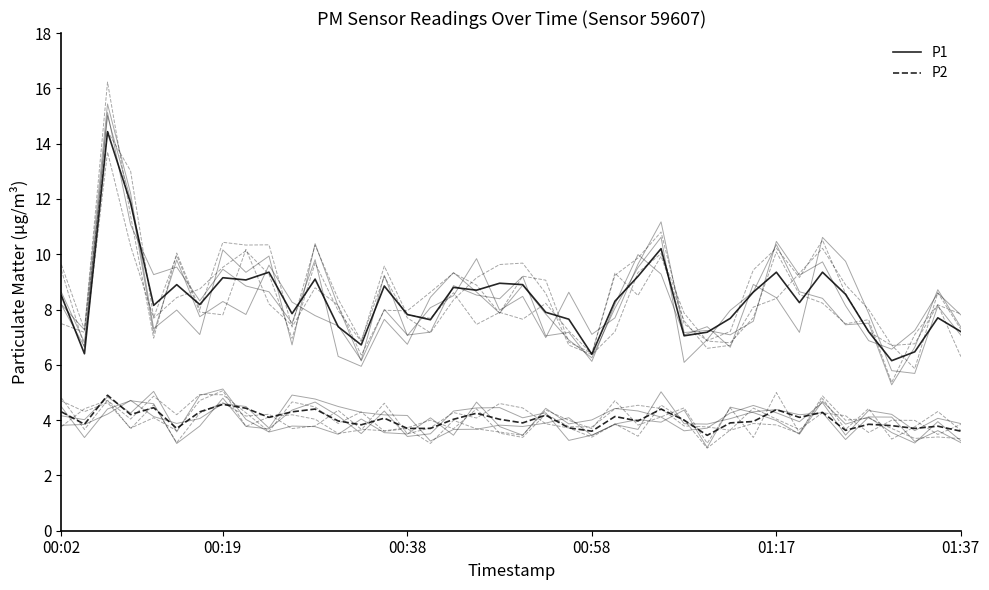

The value of P2 at 2023-04-25T01:25:07 is 2.5. True or false?

False